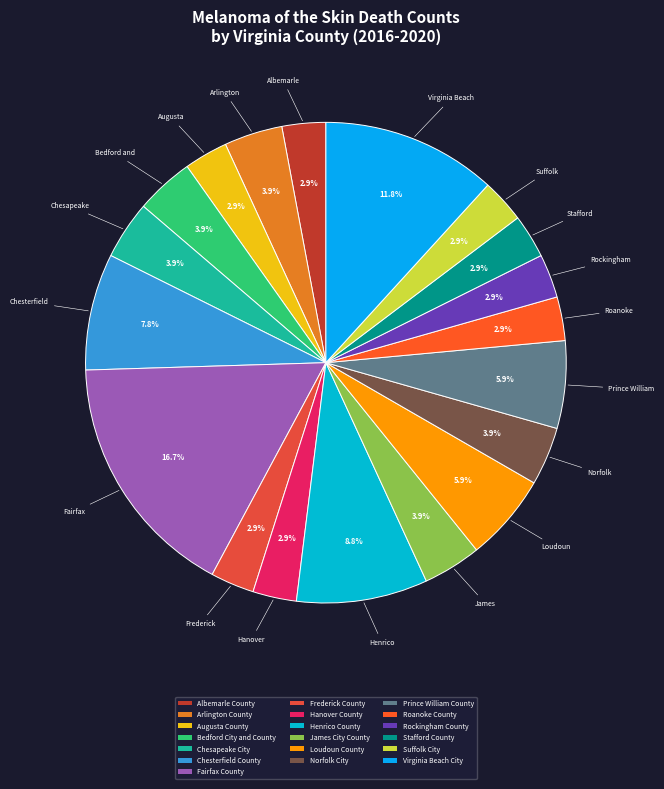

How many slices are in this pie chart?

19